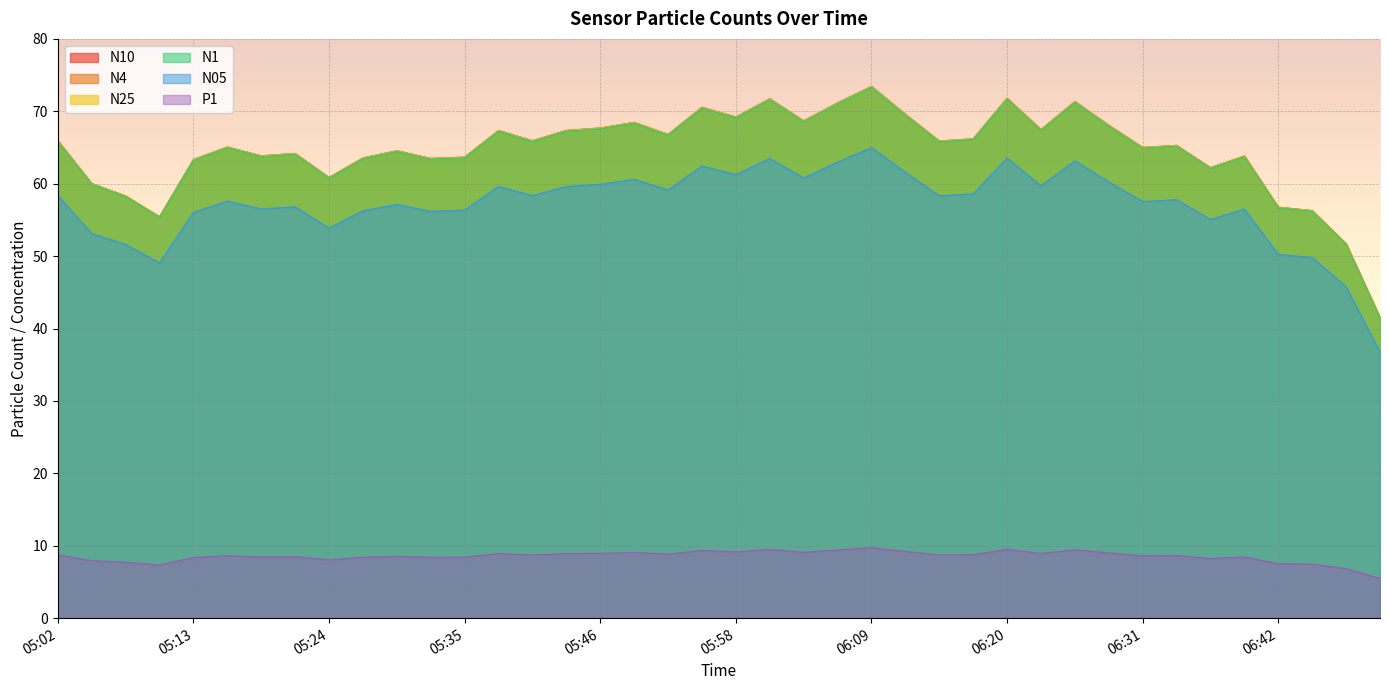

The N05 series shows 37.3 at 05:35. True or false?

False